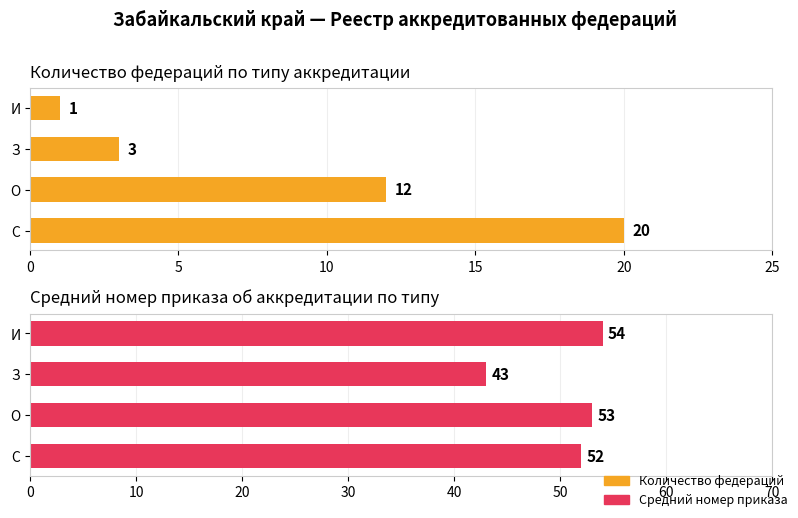

Reading right to left, what are all the values shown in this chart?

Количество федераций: 1	3	12	20
Средний номер приказа: 54	43	53	52